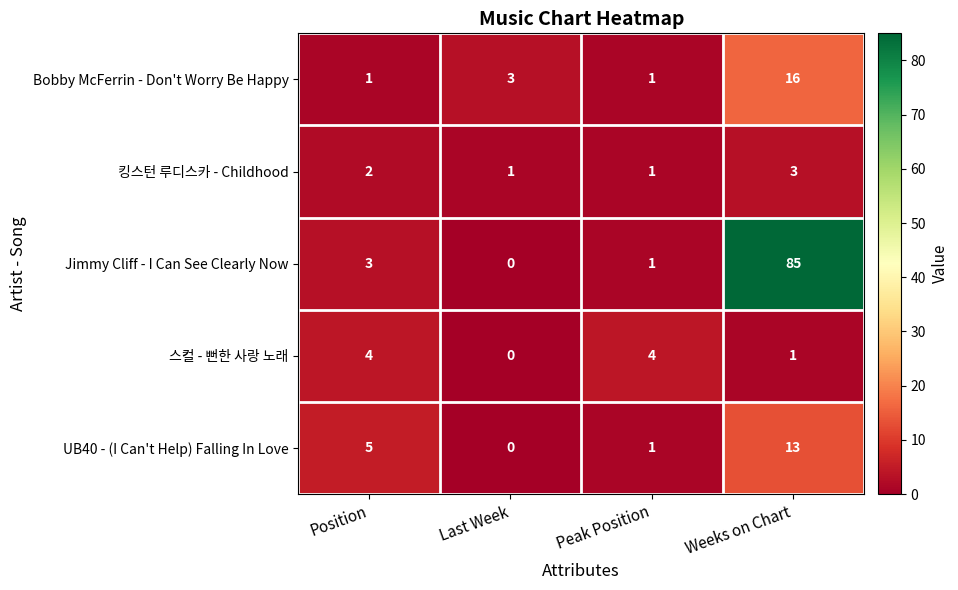

Count the number of data series in this chart.

5